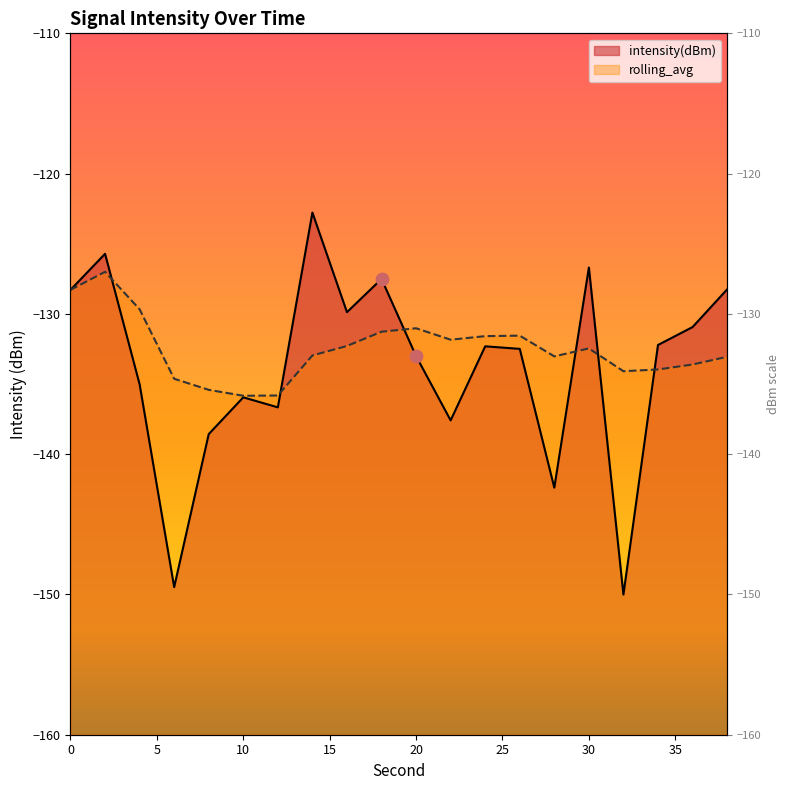

Which series has the widest spread of Y values?

intensity(dBm)